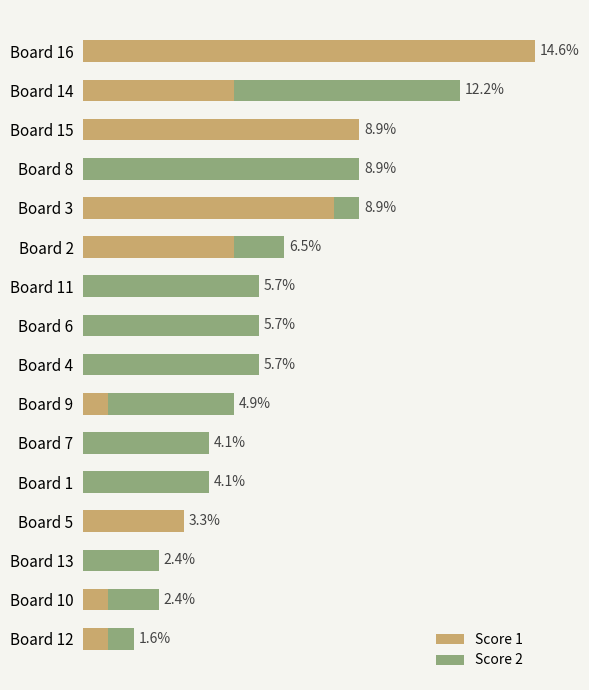

What are all the series names shown in the legend?

Score 1, Score 2